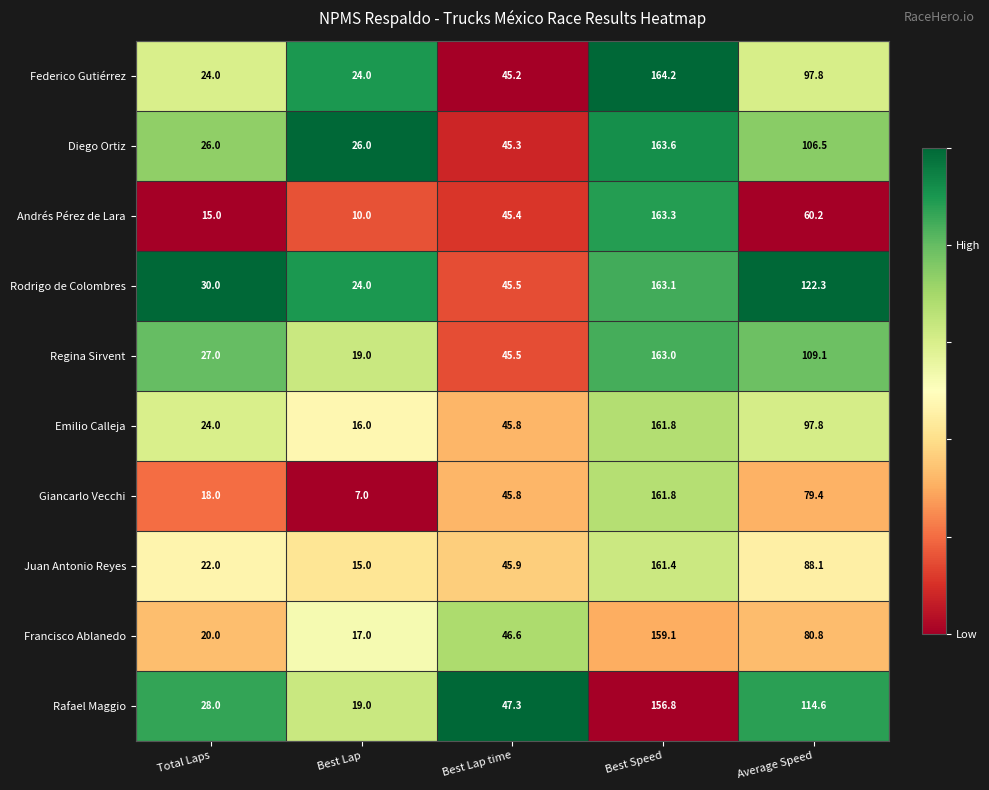

What is the total value across all series at Average Speed?

956.6